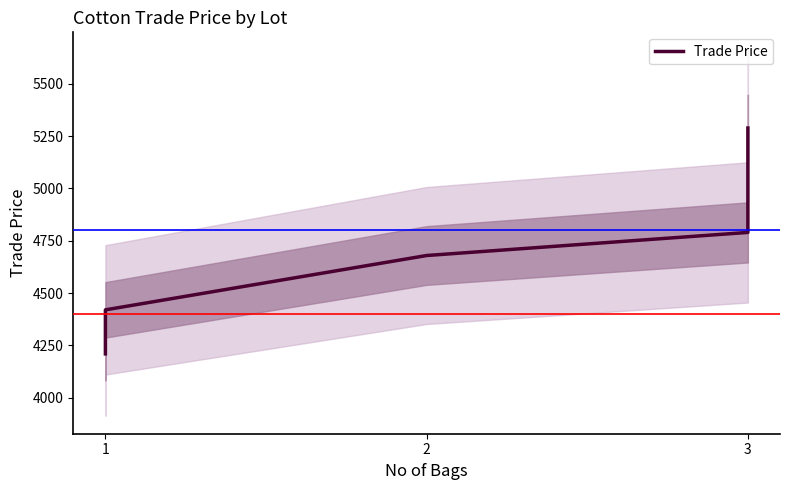

Between 1 and 2, which is larger?

2